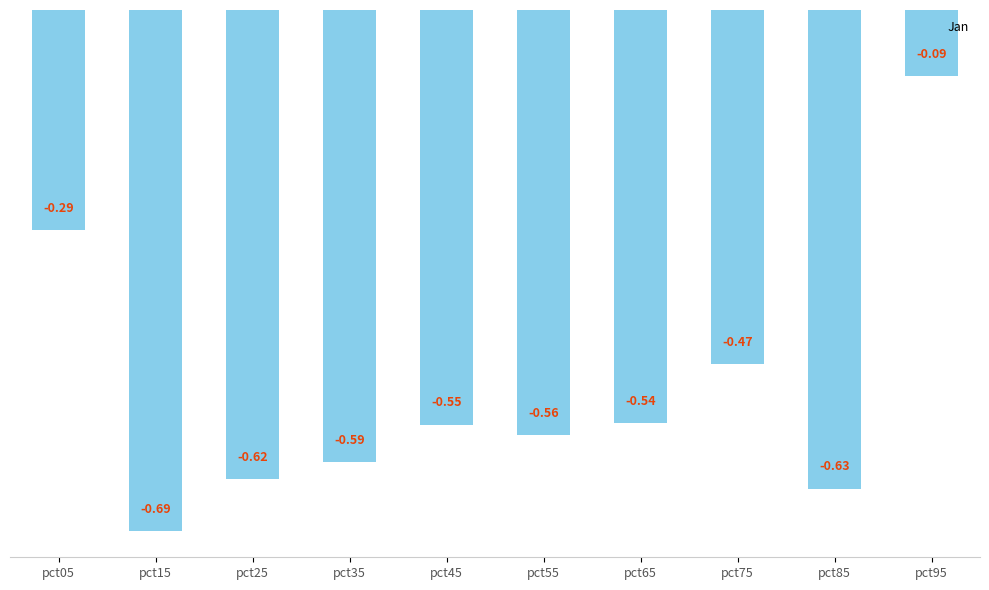

What is the difference between the maximum and minimum values?

0.6